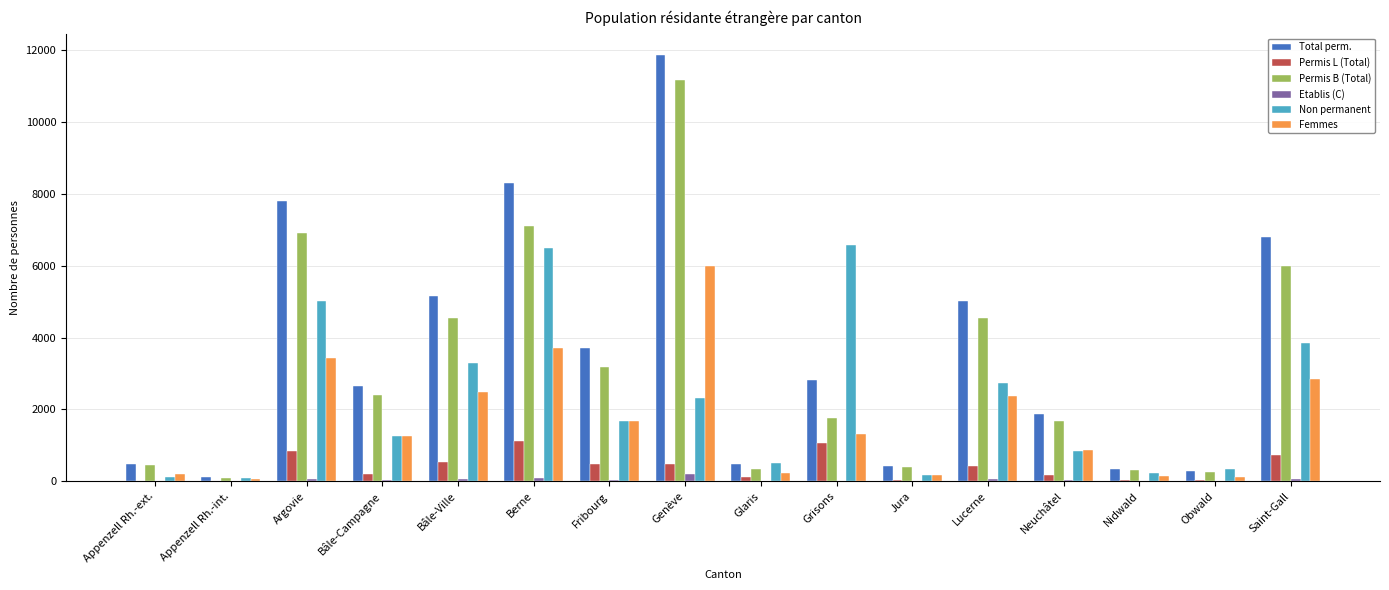

At which category is the sum across all series the highest?

Genève